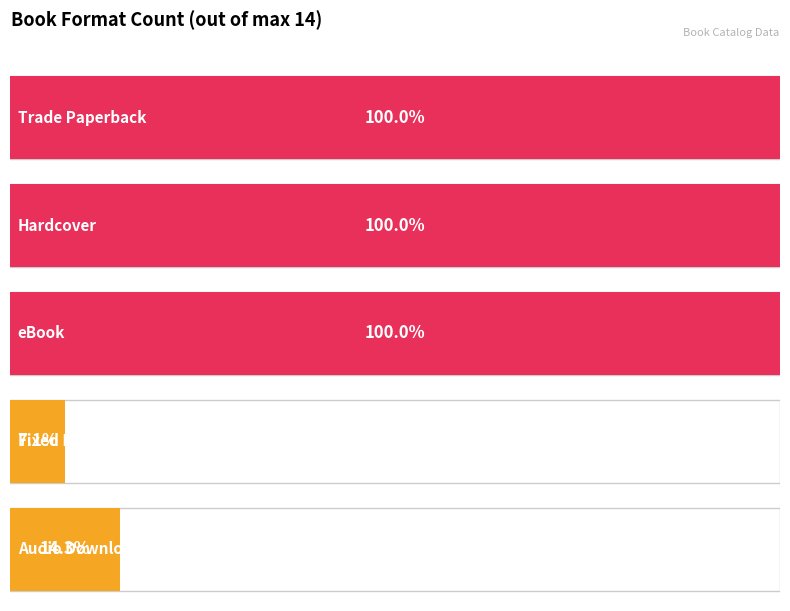

List the labels in order of value, largest first.

Trade Paperback, Hardcover, eBook, Audio Download, Fixed Layout eBook